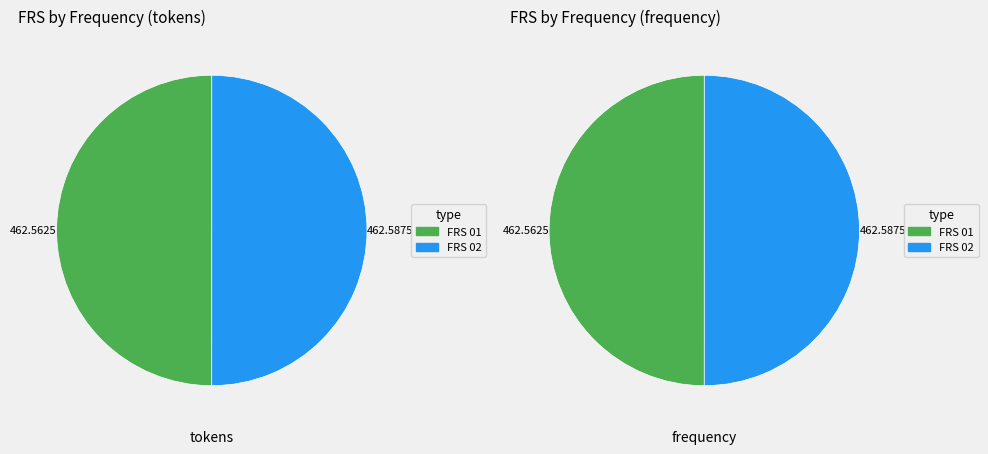

What percentage is the FRS 01 slice, to the nearest percent?

50%